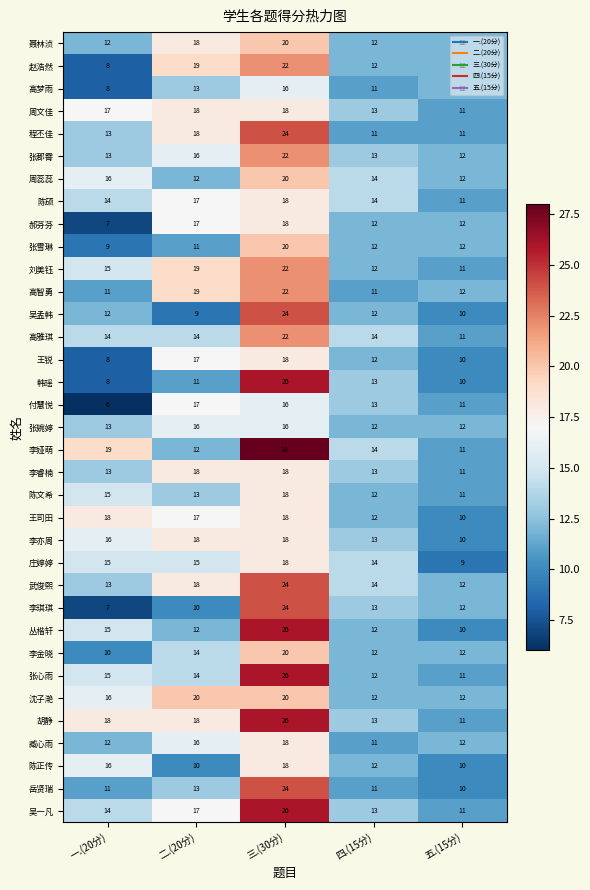

What is the sum of all 李琪琪 values?

66